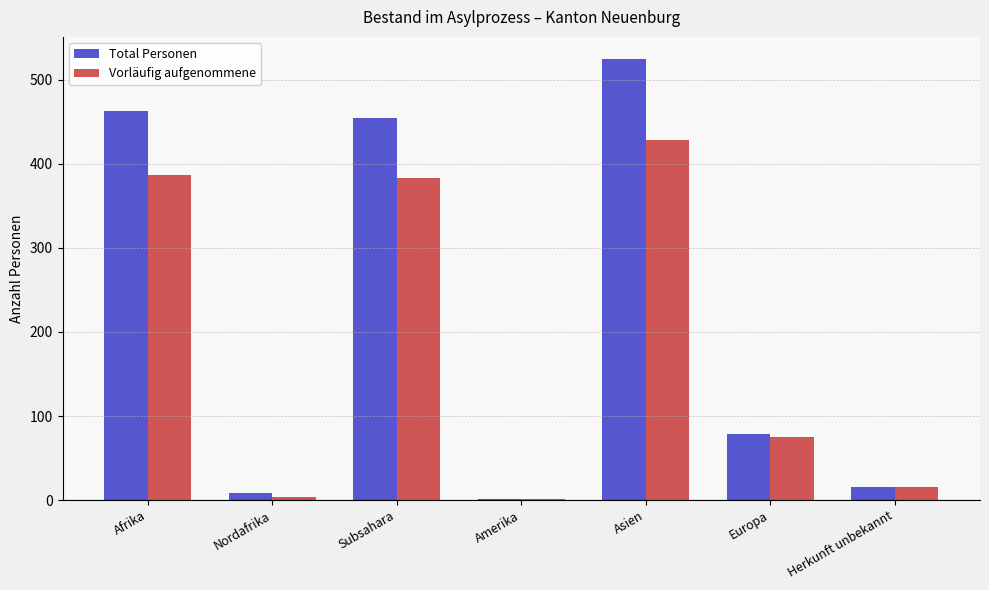

Reading right to left, extract all data points from this chart.

Total Personen: 15	79	525	1	455	8	463
Vorläufig aufgenommene: 15	75	429	1	383	4	387